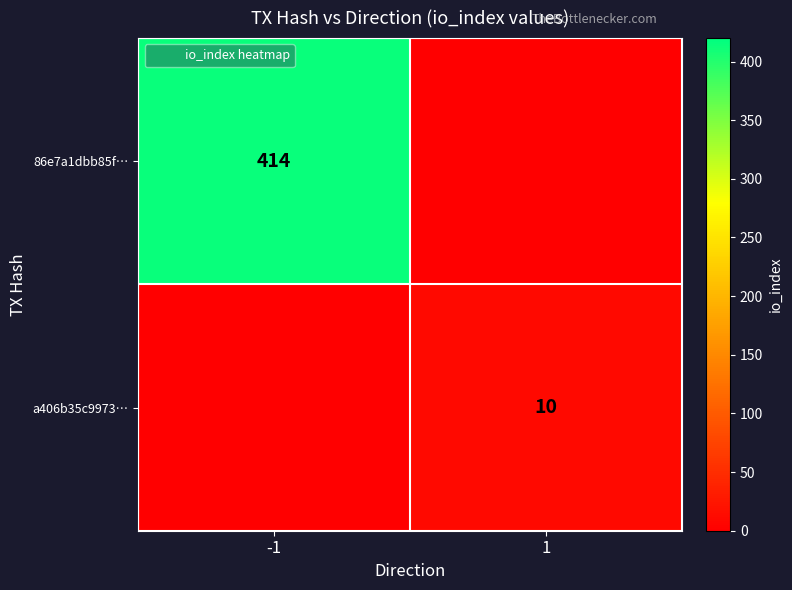

Where is a406b35c9973… nearest to the value 5?

-1